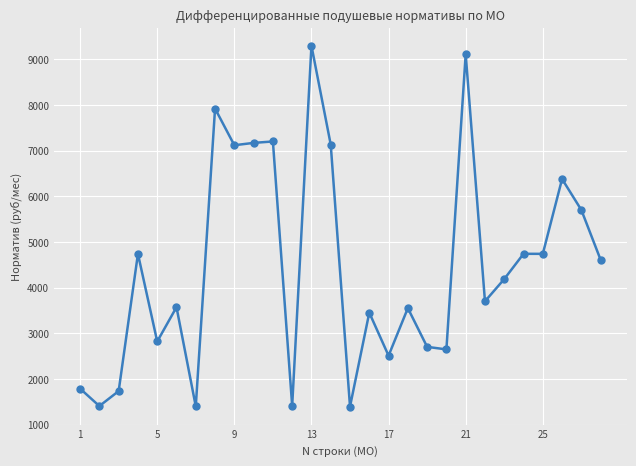

What is the greatest value displayed?

9294.8